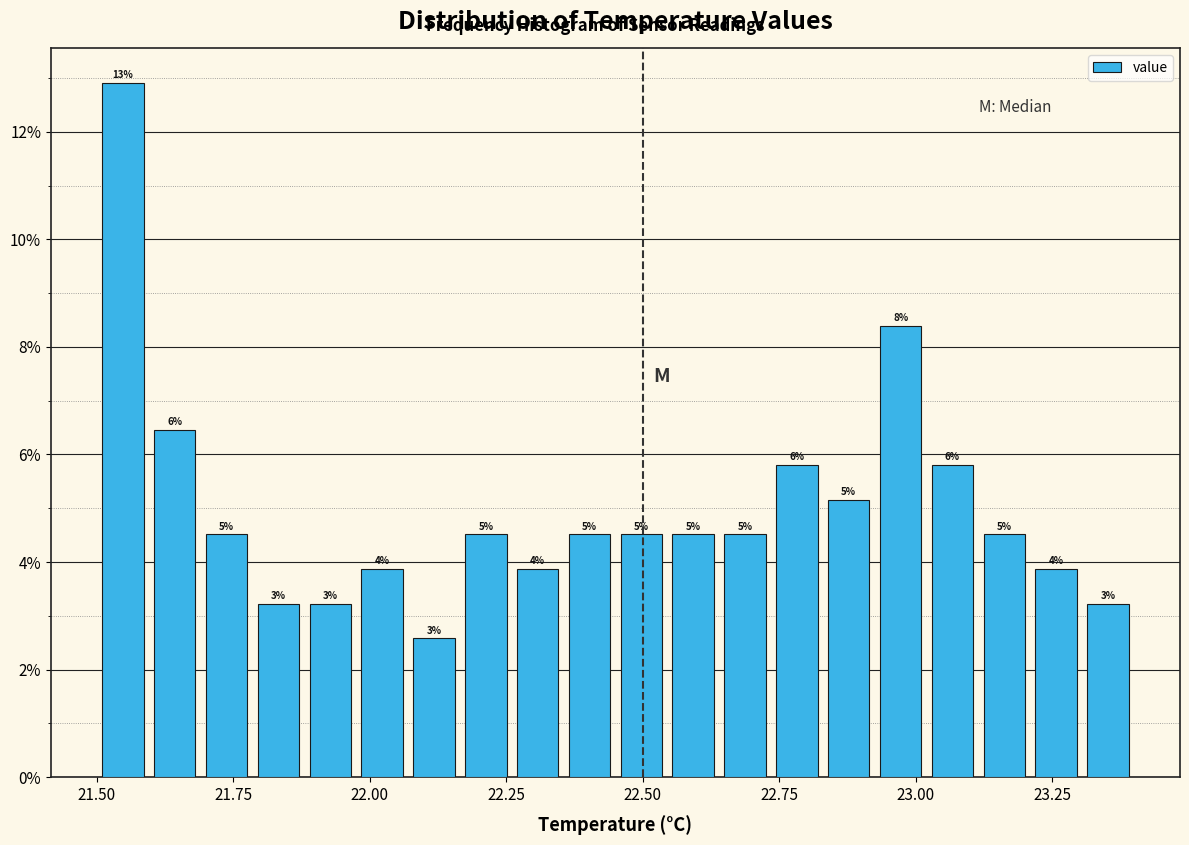

Read against the x-axis, roughly where is the centre of the tallest bar?

21.55